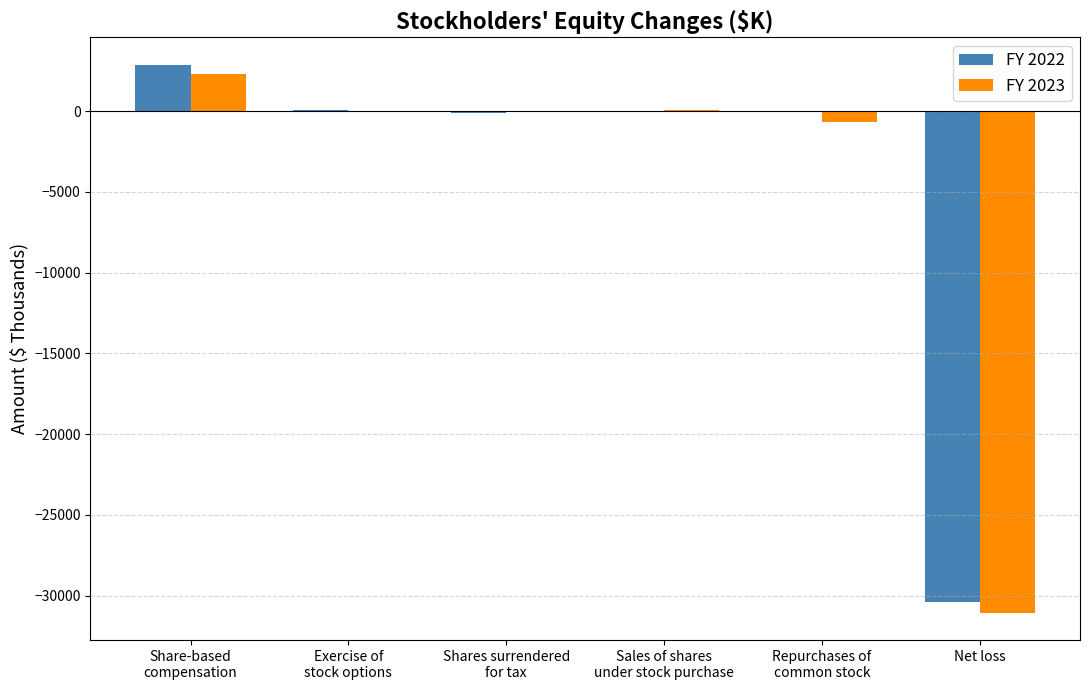

Is the value of FY 2022 at Shares surrendered
for tax greater than the value of FY 2023 at Net loss?

Yes